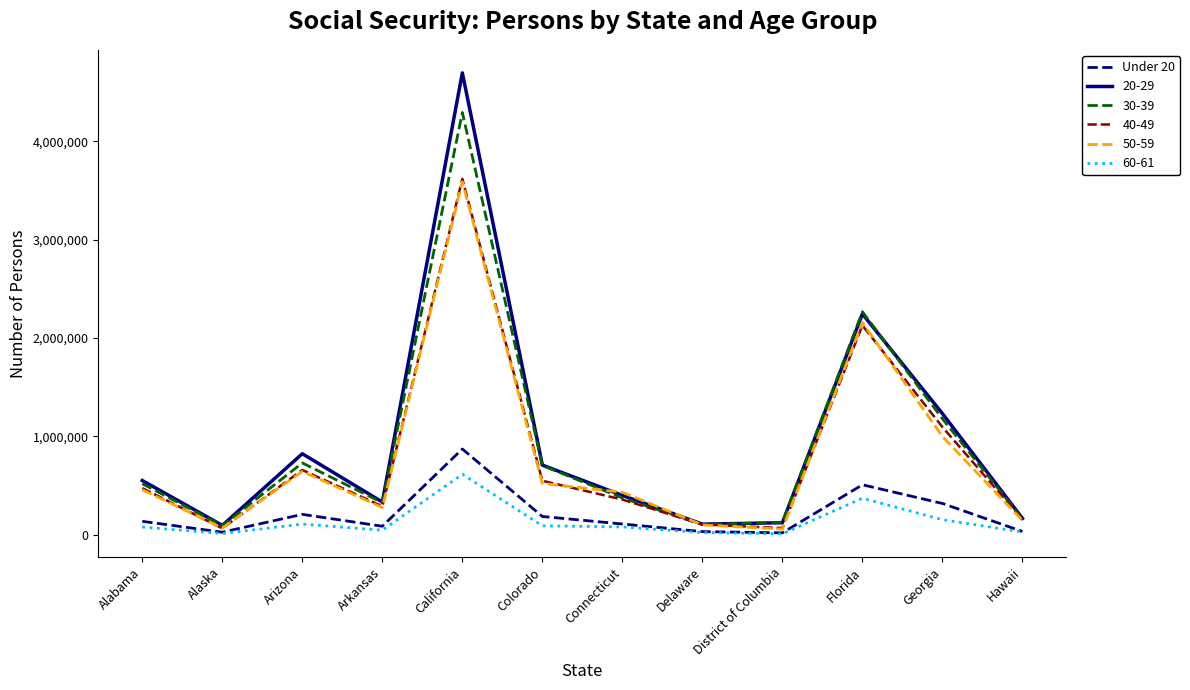

What is the spread (max minus min) of values at California?

4080978